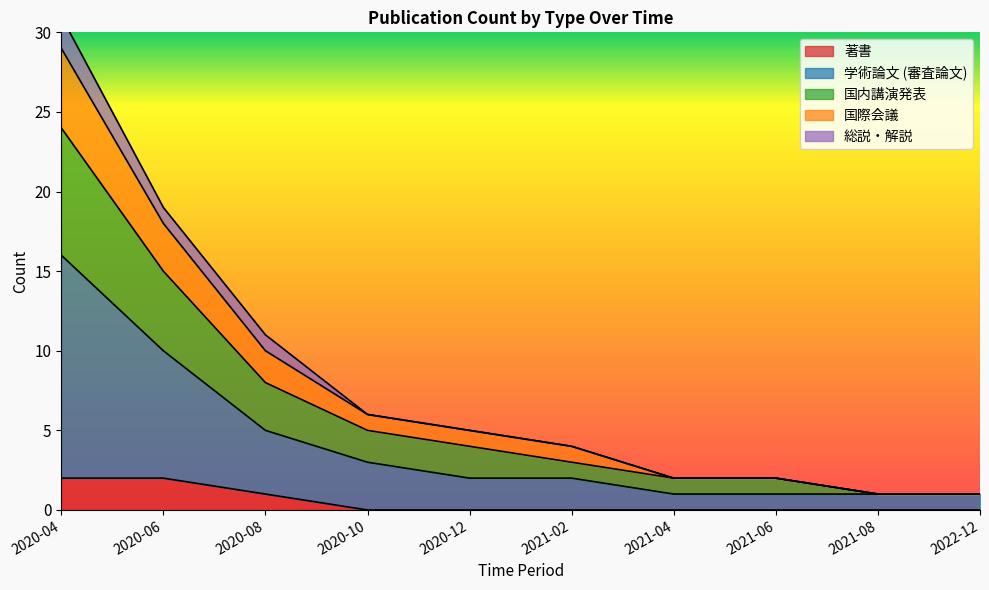

The value of 著書 at 2020-12 is -1. True or false?

False